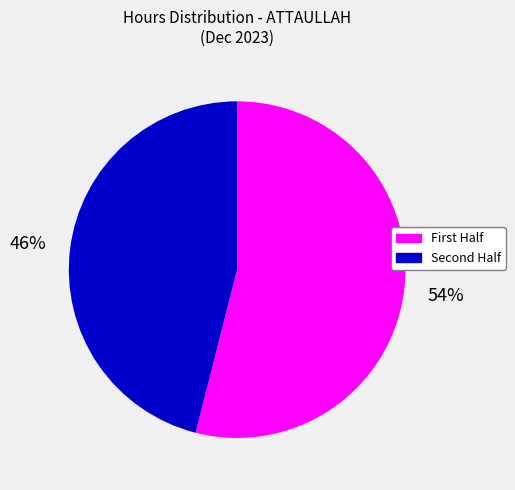

Rank the categories by value from highest to lowest.

First Half, Second Half